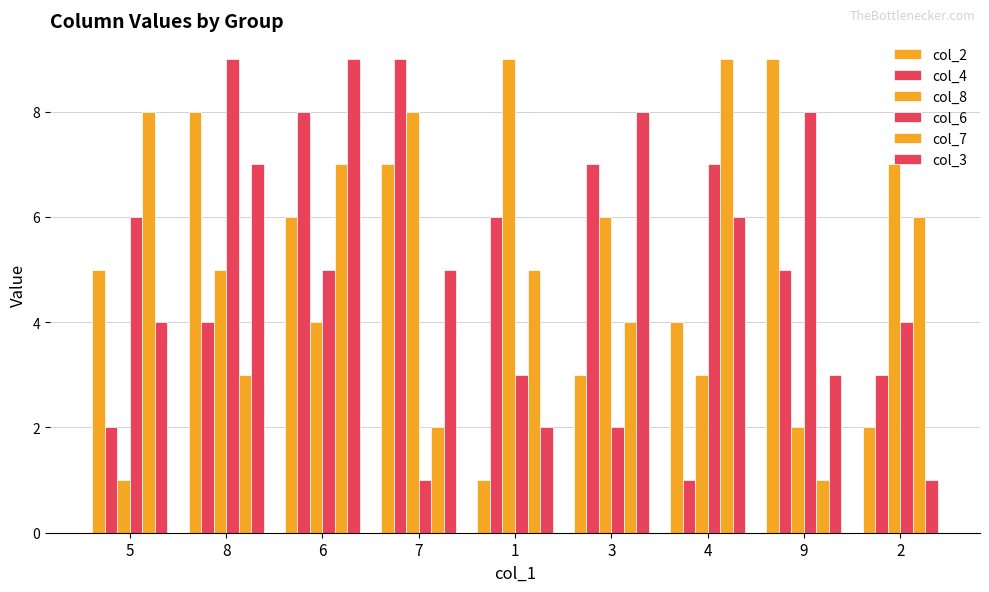

How many bars are there in each group?

6